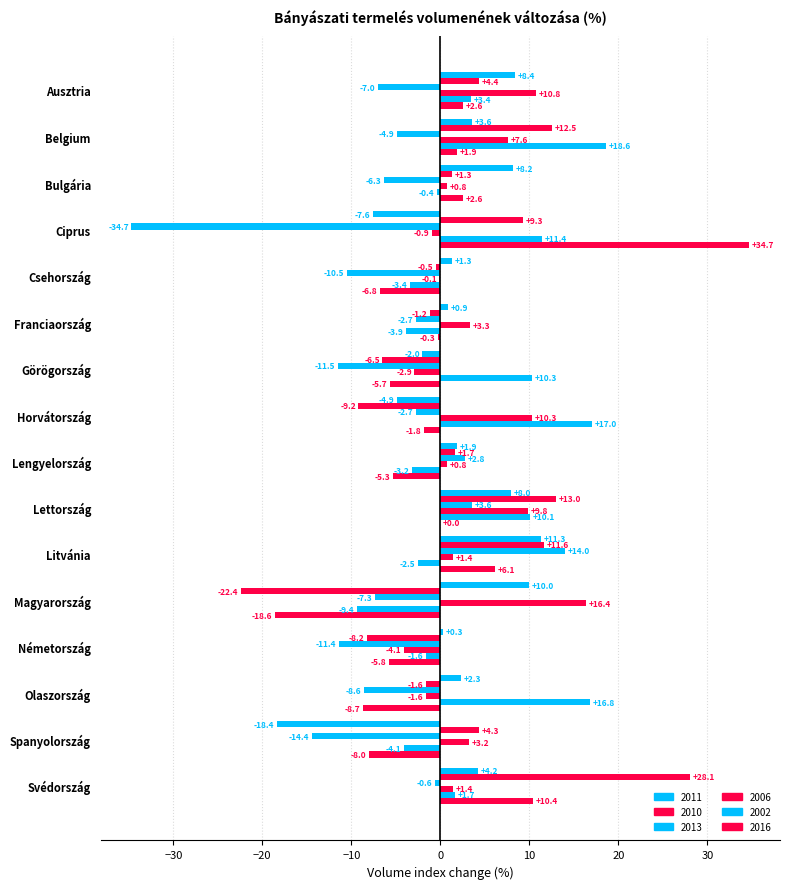

What is the difference between the maximum and second lowest values in the 2013 series?

28.4